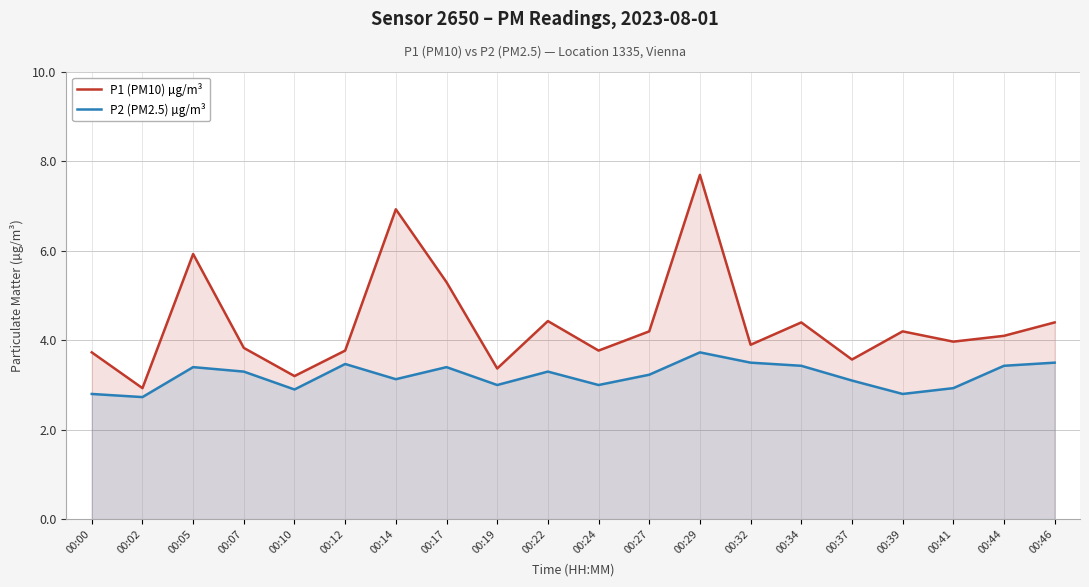

What is the spread (max minus min) of values at 00:32?

0.4